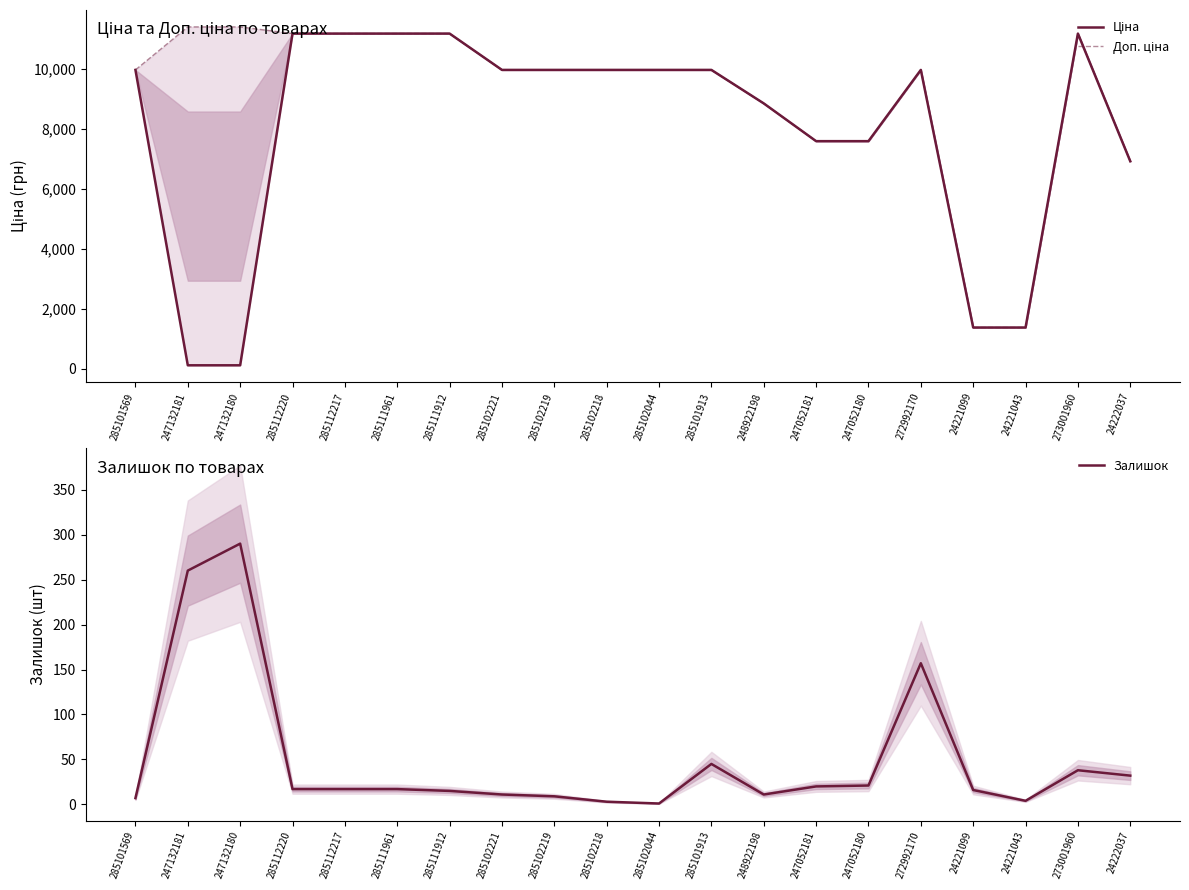

At how many categories does at least one series exceed 10927?

7